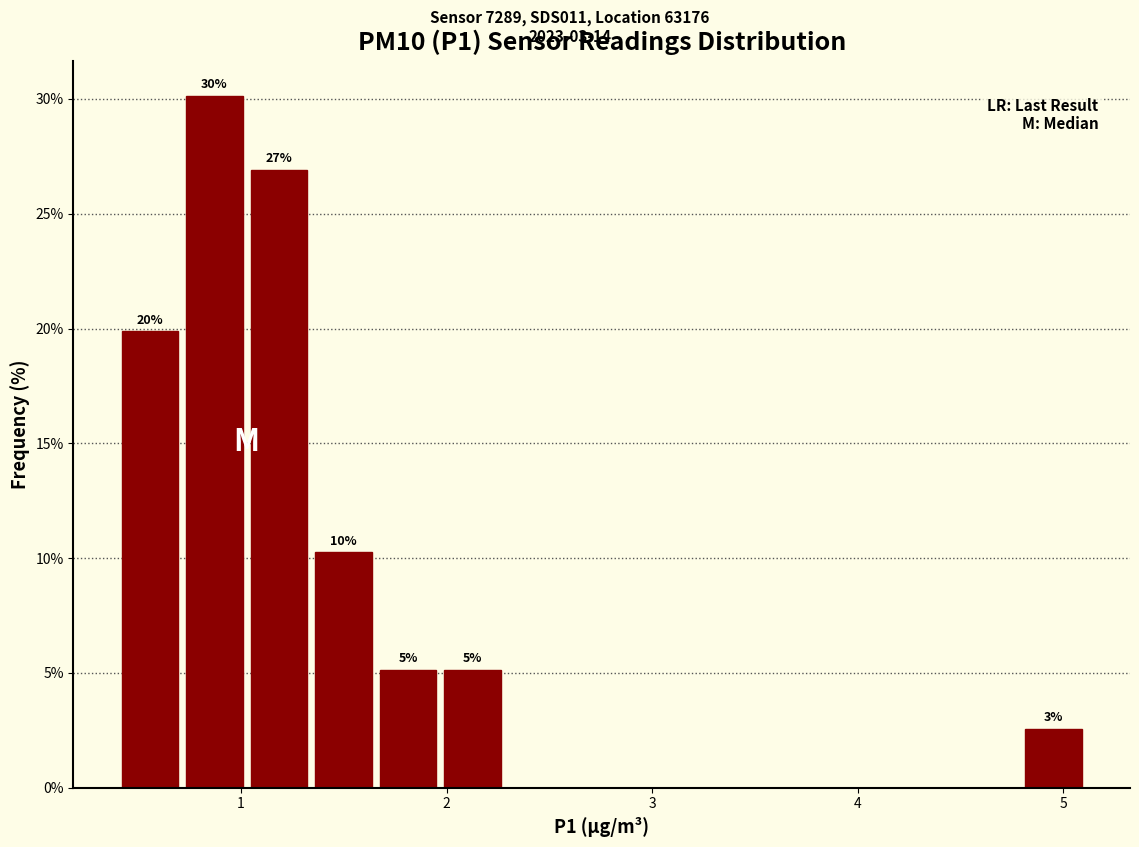

Around what value on the x-axis is the tallest bar? Give the approximate position of its centre, as read against the axis.

0.9